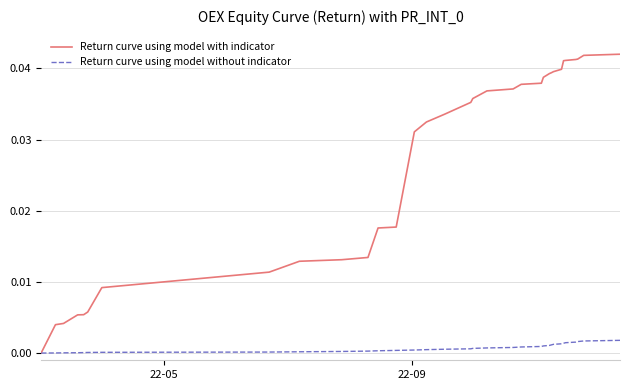

List the series in order of their peak value, lowest first.

Return curve using model without indicator, Return curve using model with indicator